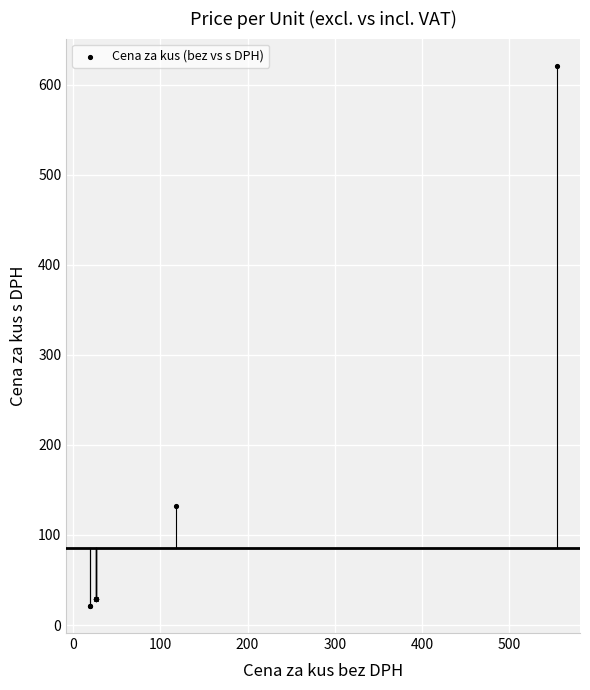

What Y value in the scatter plot is closest to 321?

132.1